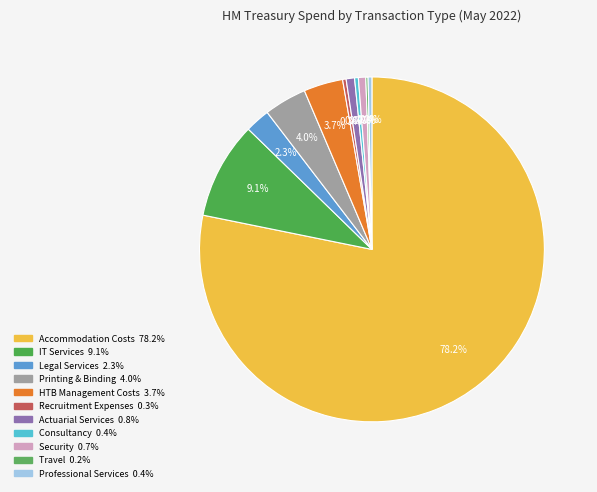

What is the ratio of the value at Security to the value at HTB Management Costs?

0.2